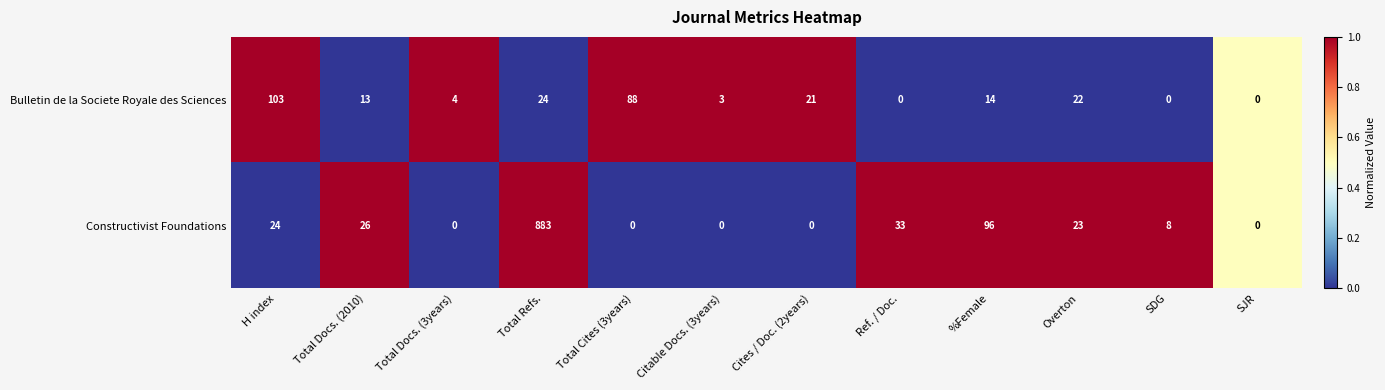

Rank the series by their maximum value, from highest to lowest.

Constructivist Foundations, Bulletin de la Societe Royale des Sciences